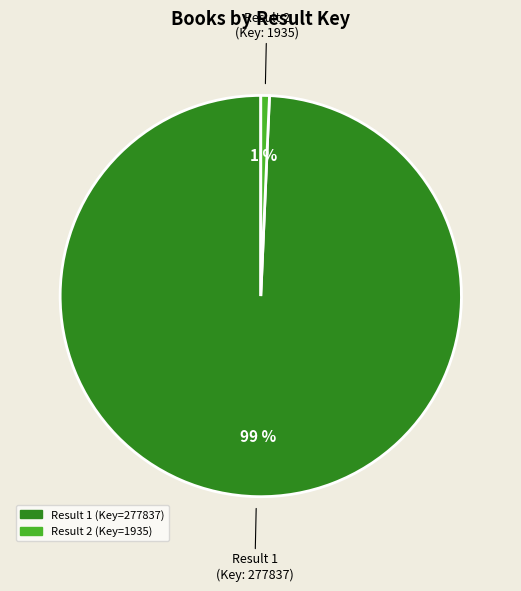

To the nearest percent, what is the average slice percentage?

50%